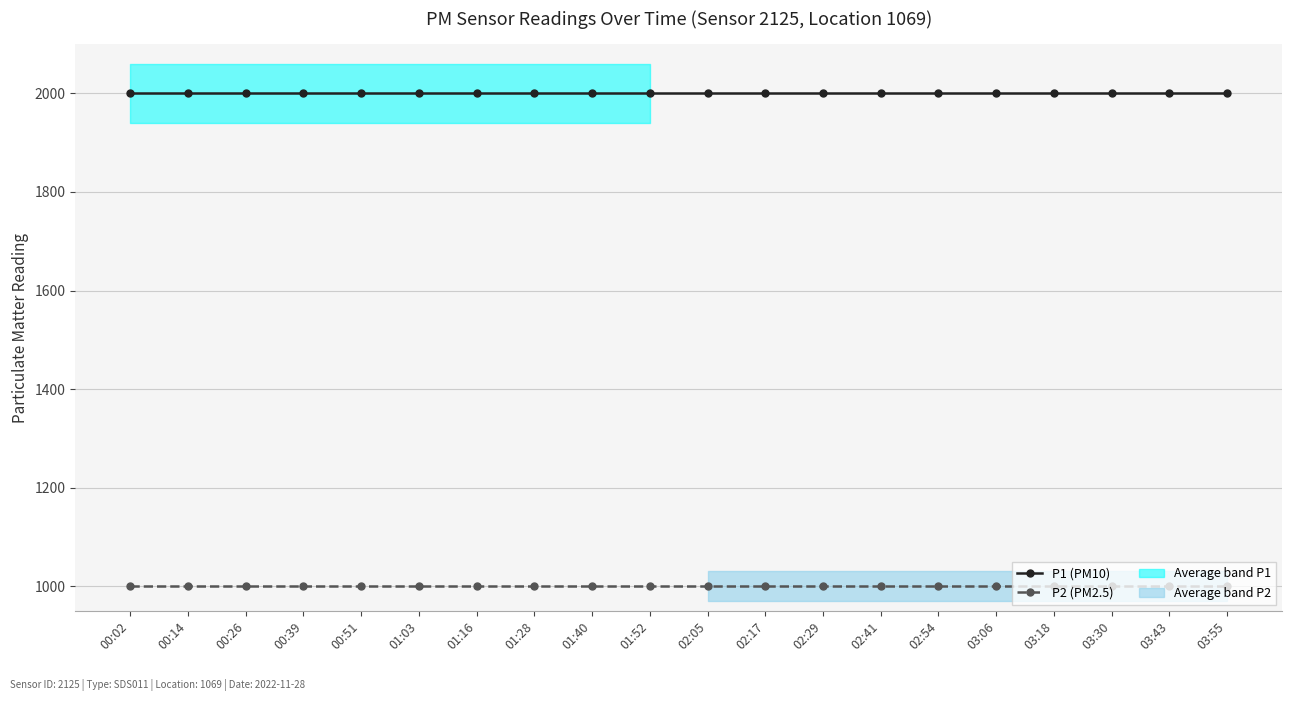

What is the sum of the P2 (PM2.5) values at 01:52 and 00:51?

1999.8